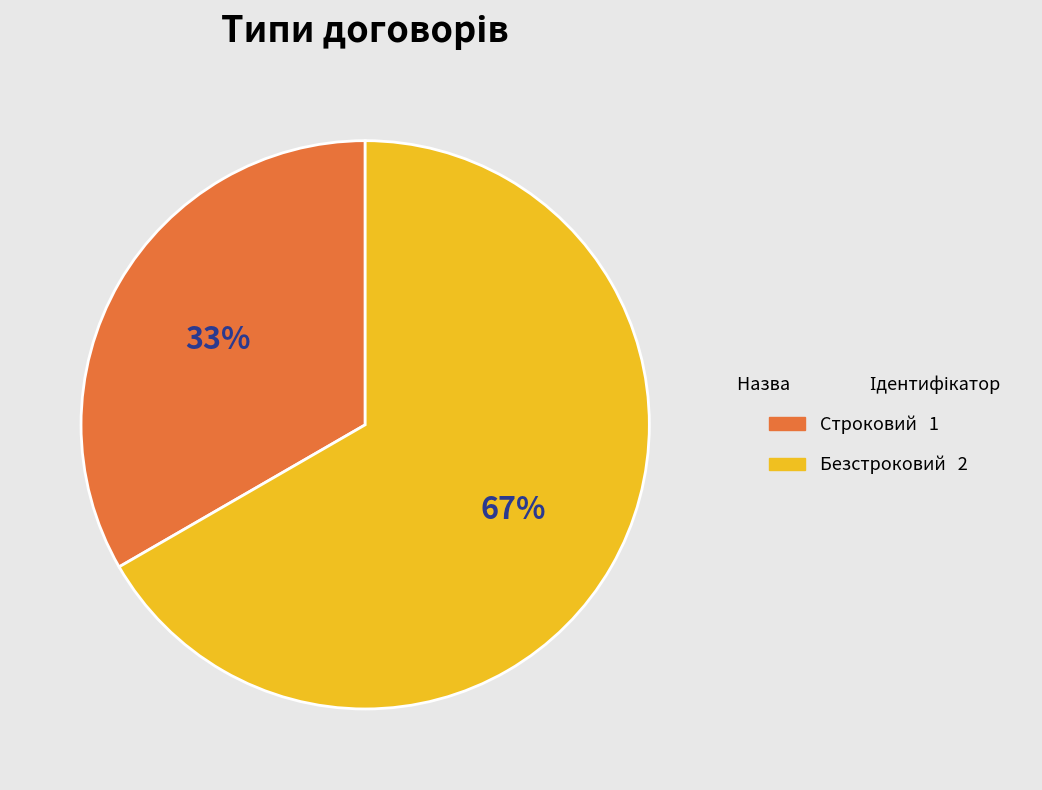

Rank the categories by value from lowest to highest.

Строковий, Безстроковий